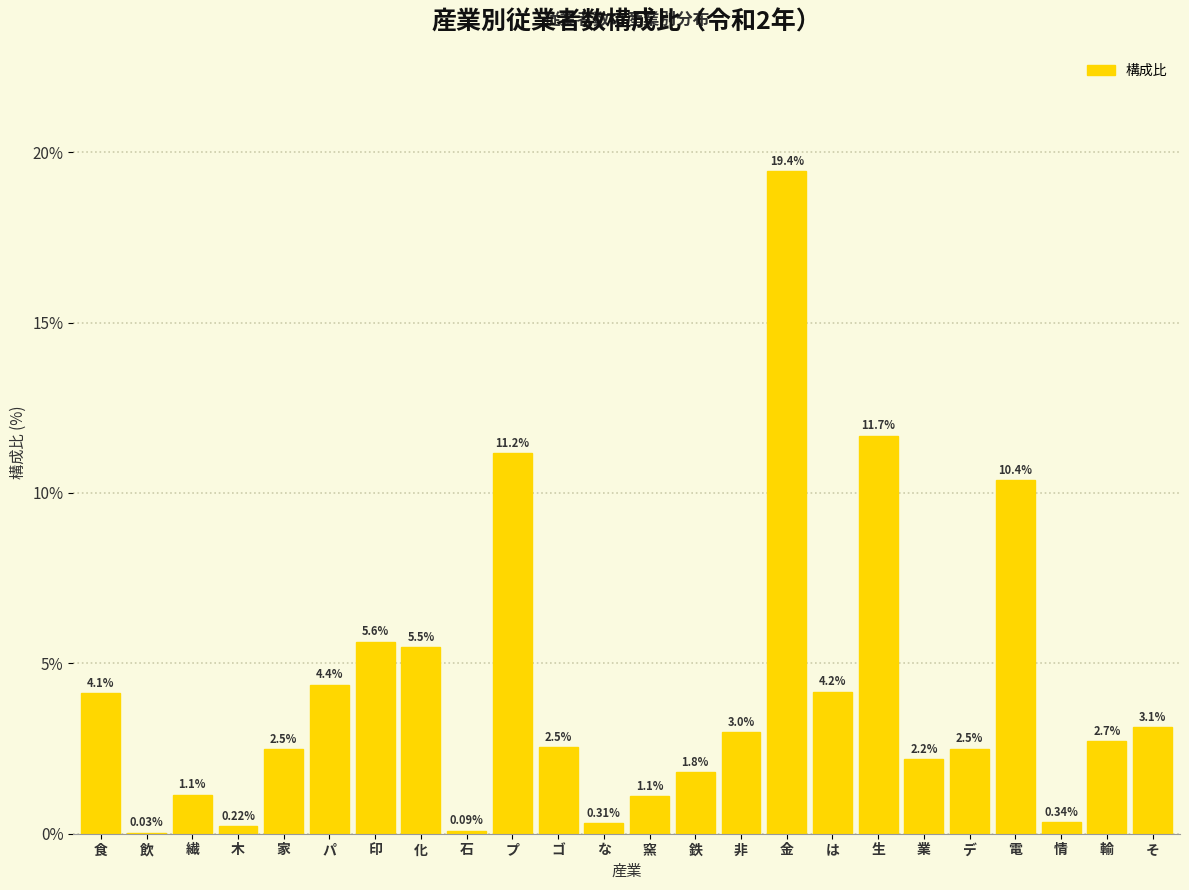

At which label is the value closest to 9?

電